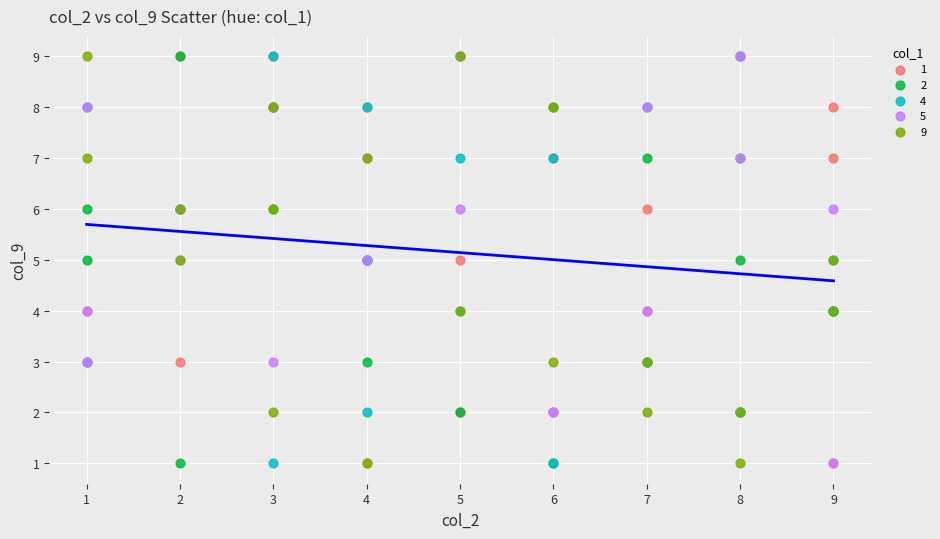

What are all the series names shown in the legend?

1, 2, 4, 5, 9